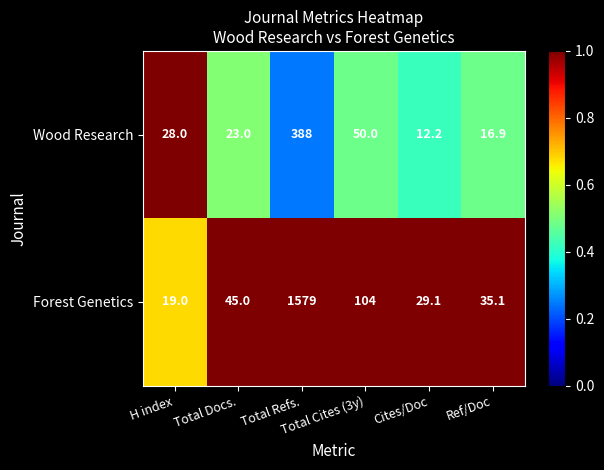

Which series has the largest total across all categories?

Forest Genetics